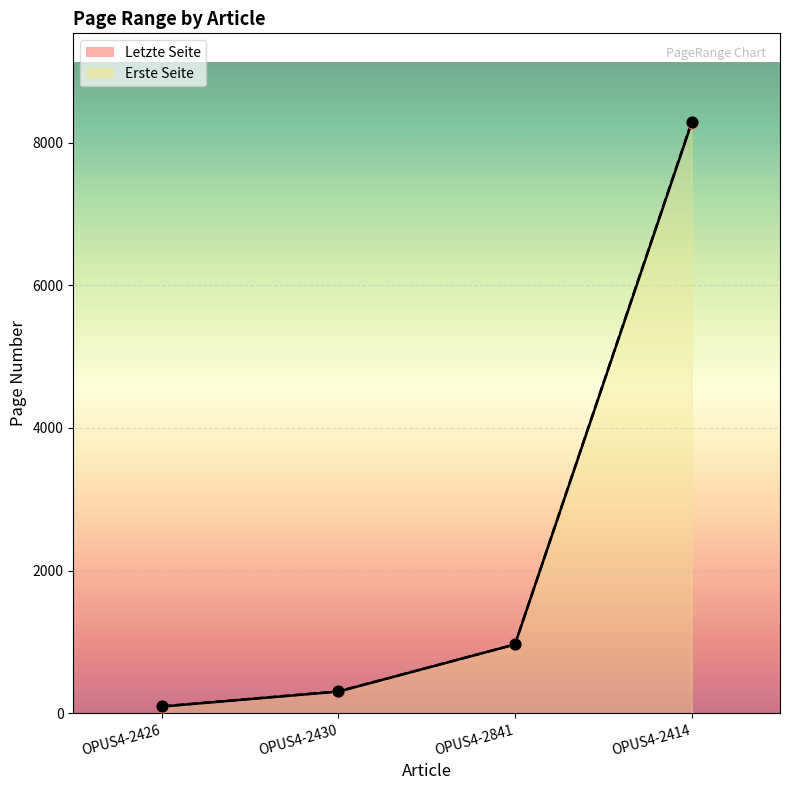

At how many categories does at least one series exceed 4327?

1